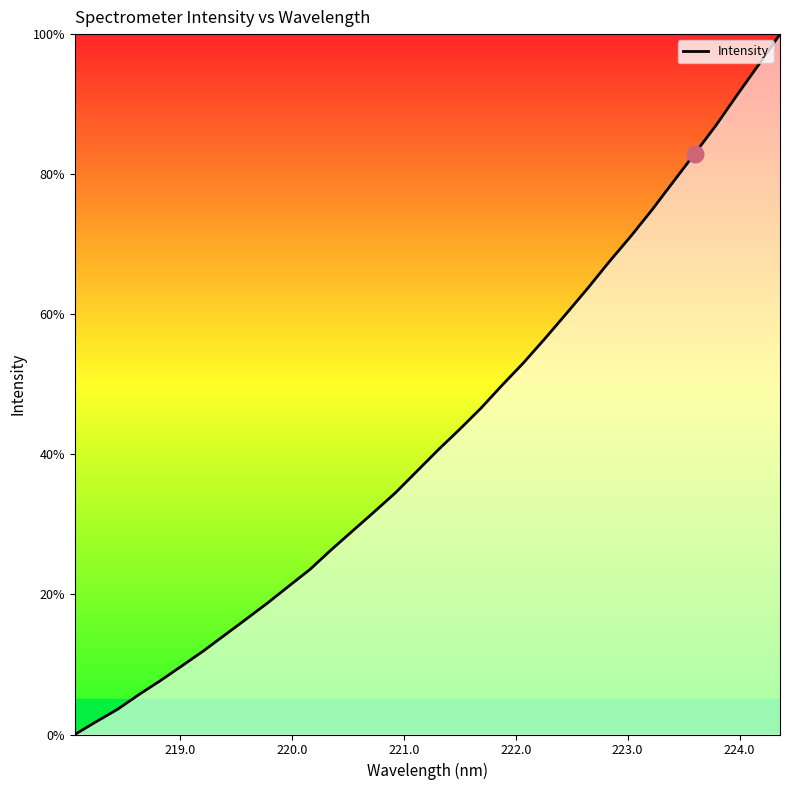

What is the maximum value shown in the chart?

100.0